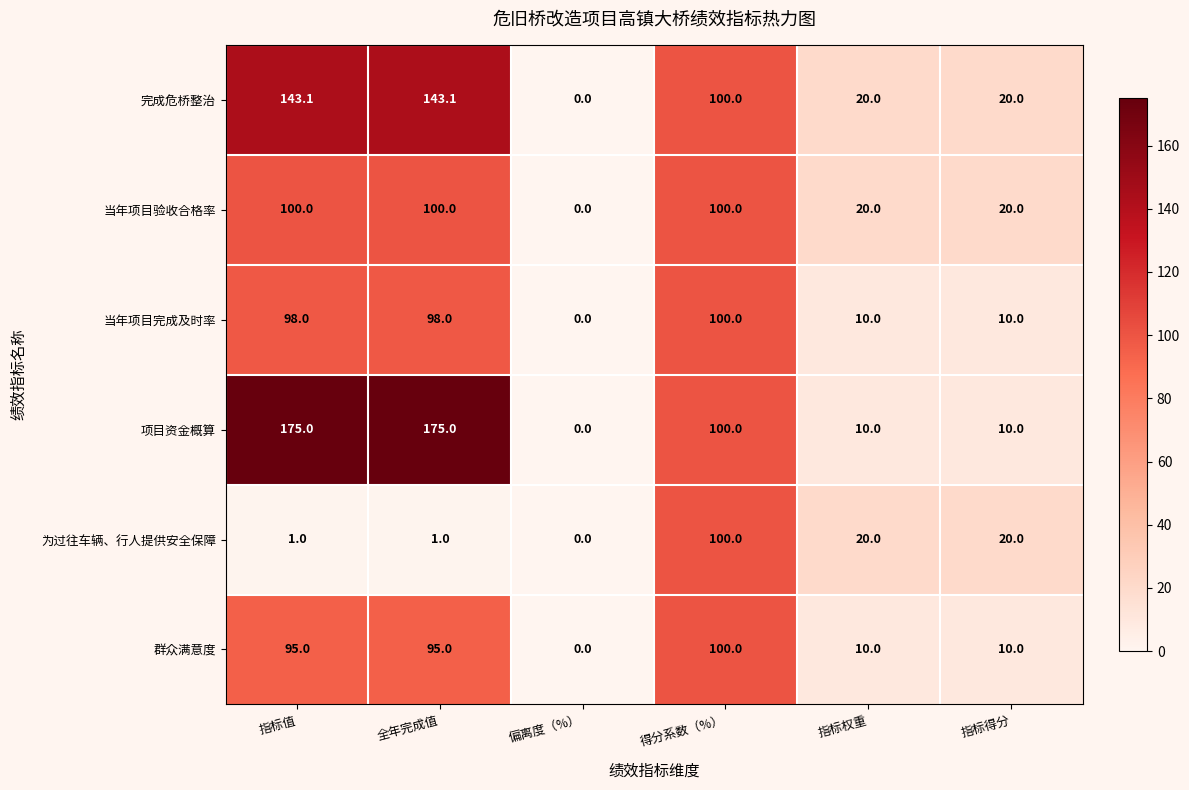

Which series has the largest range (max minus min)?

项目资金概算